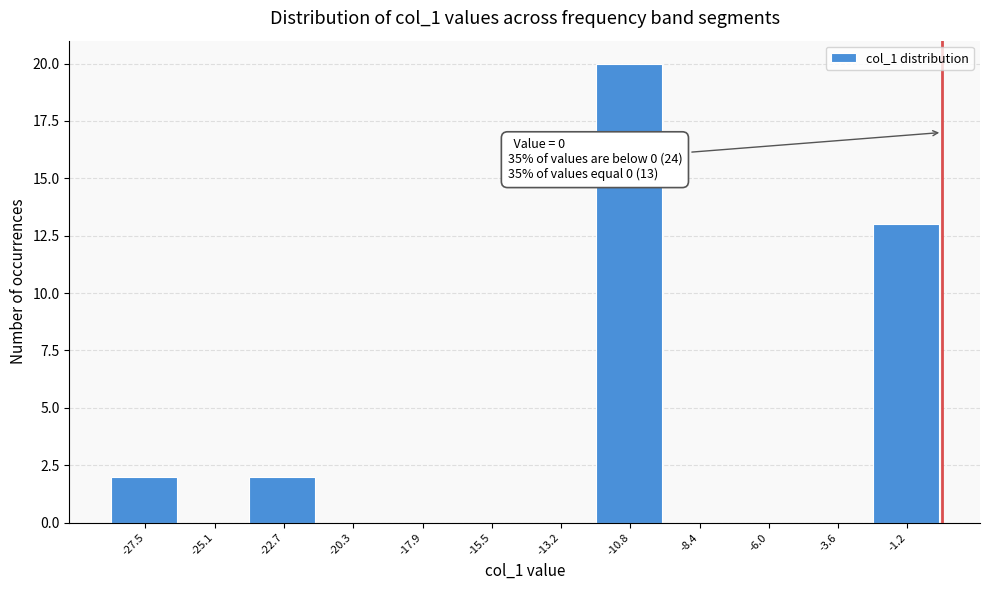

Which range on the x-axis has the tallest bar?

-12.0 to -9.5